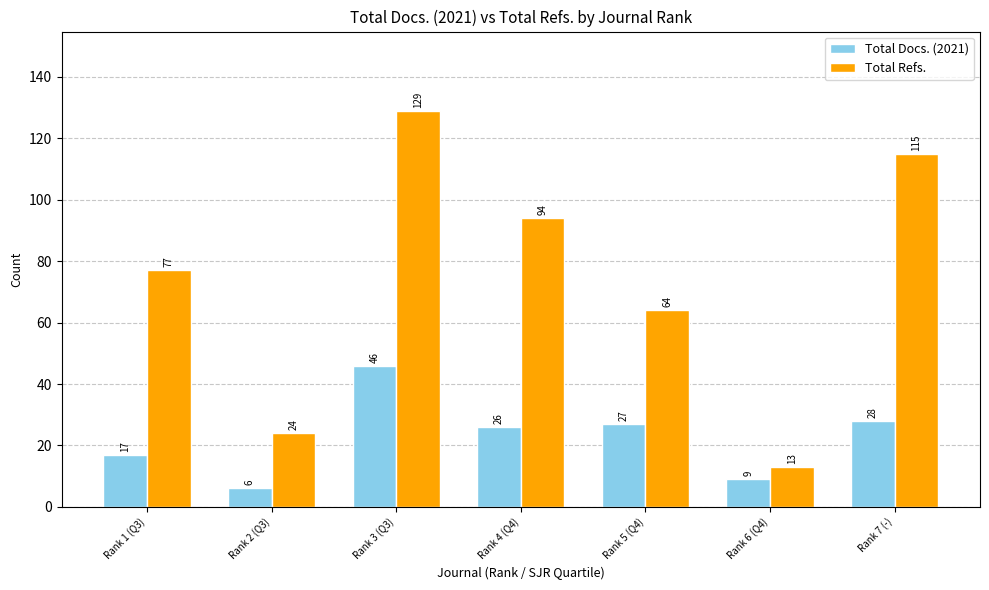

The value of Total Docs. (2021) at Rank 4 (Q4) is 26. True or false?

True